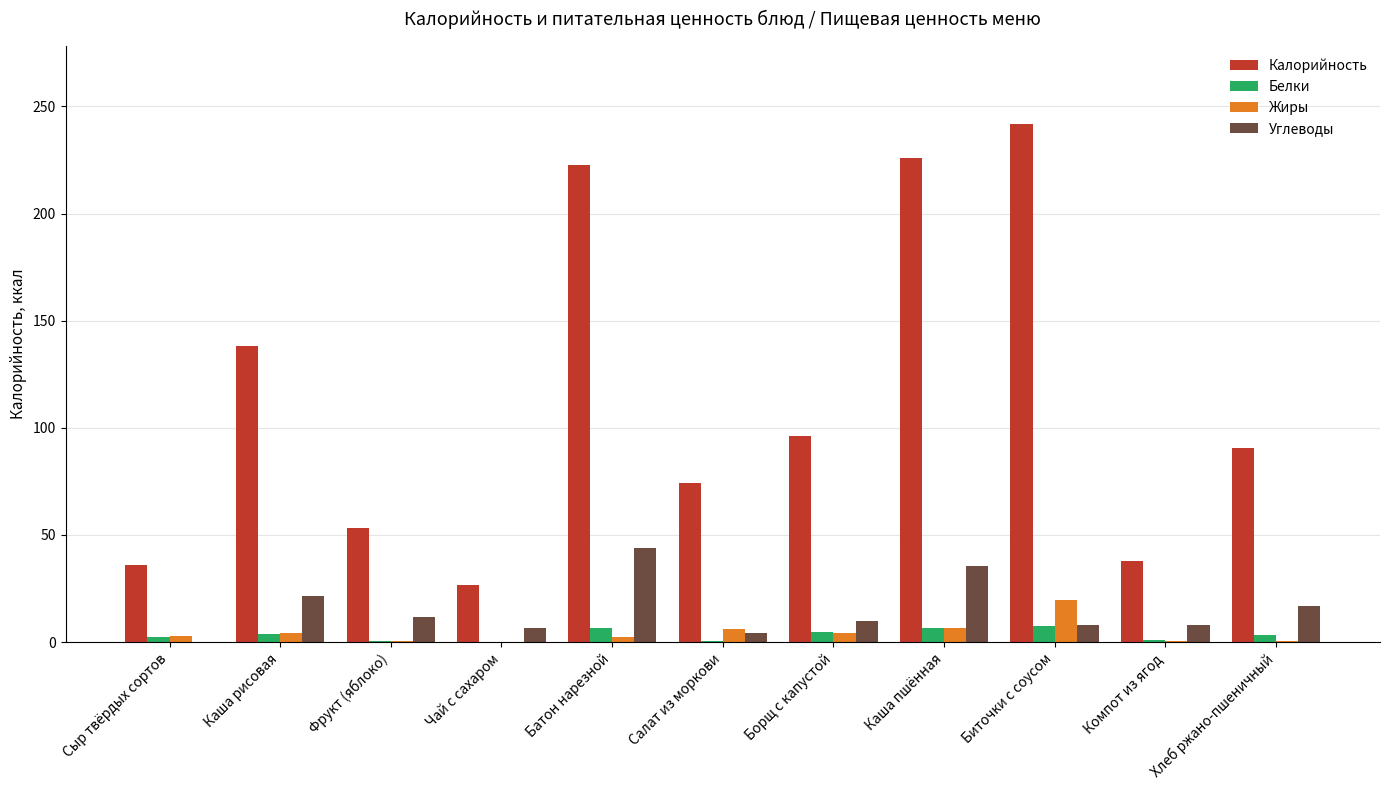

Which series has the largest total across all categories?

Калорийность